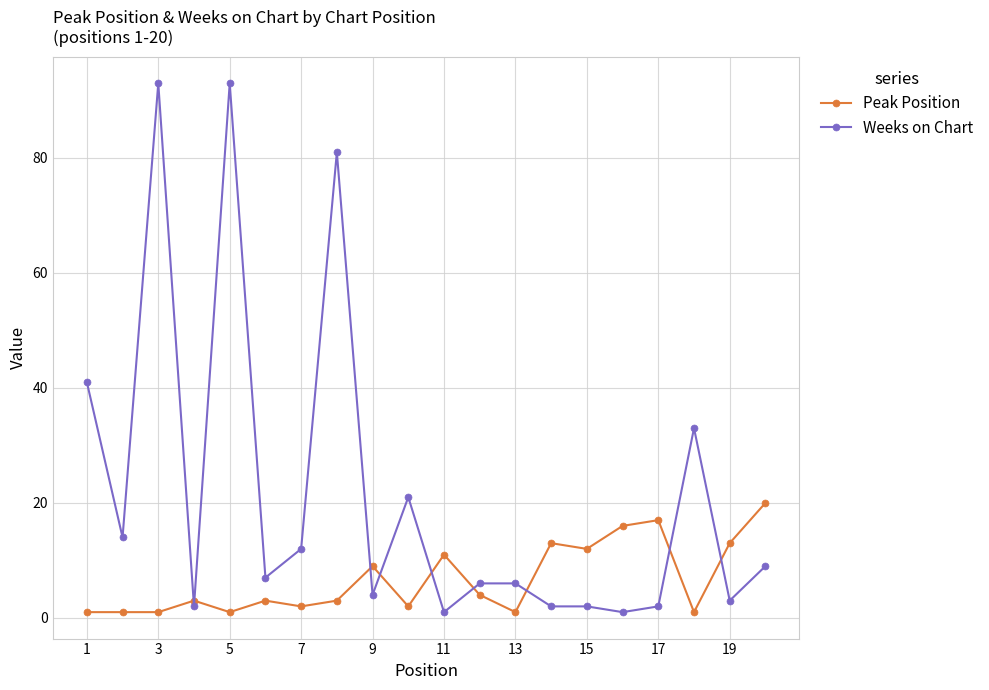

What is the difference between the second highest and minimum values in the Weeks on Chart series?

92